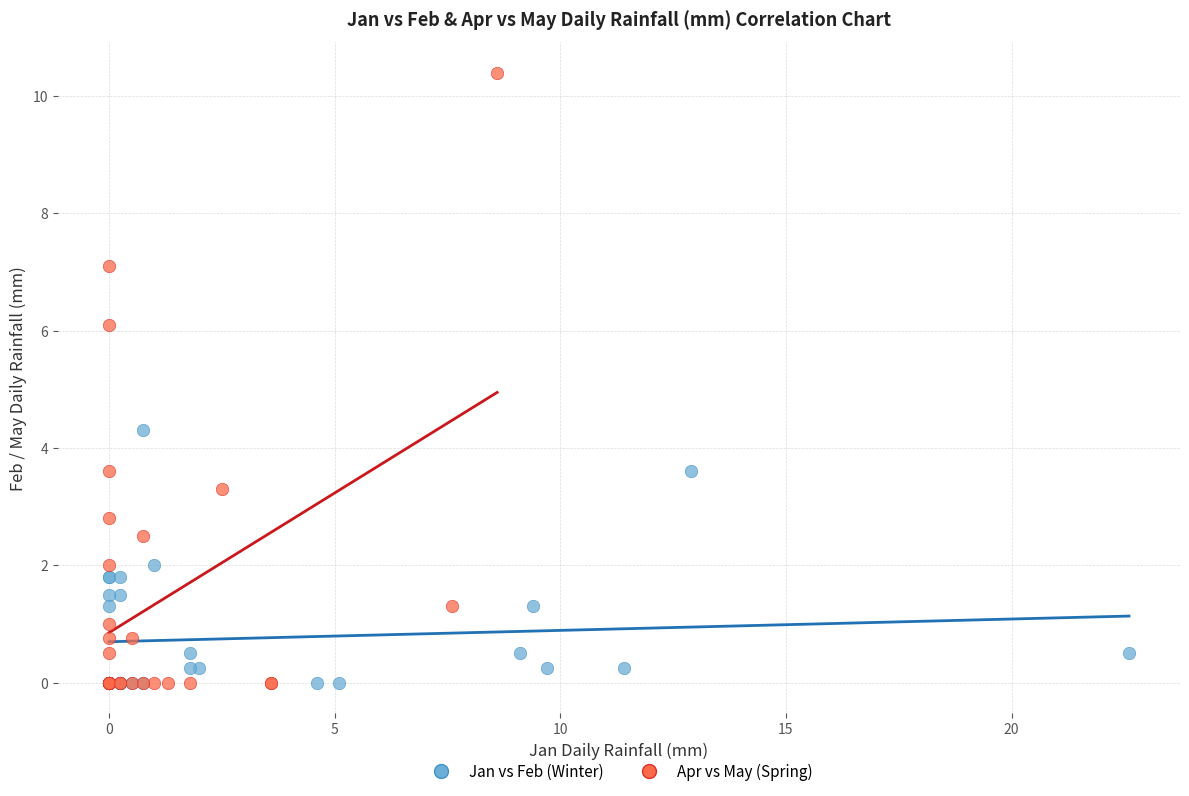

Which series has the widest spread of Y values?

Apr vs May (Spring)